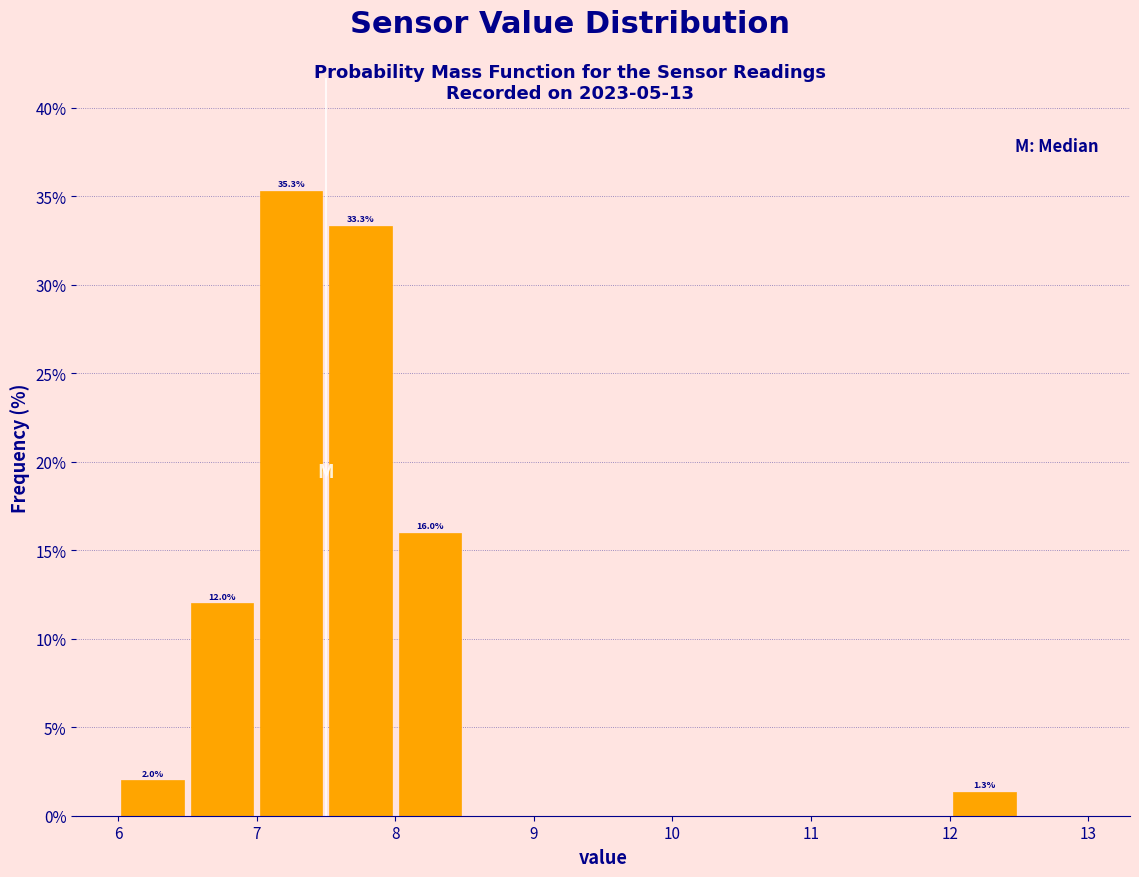

Over which range of the x-axis is the bar tallest?

7.0 to 7.5